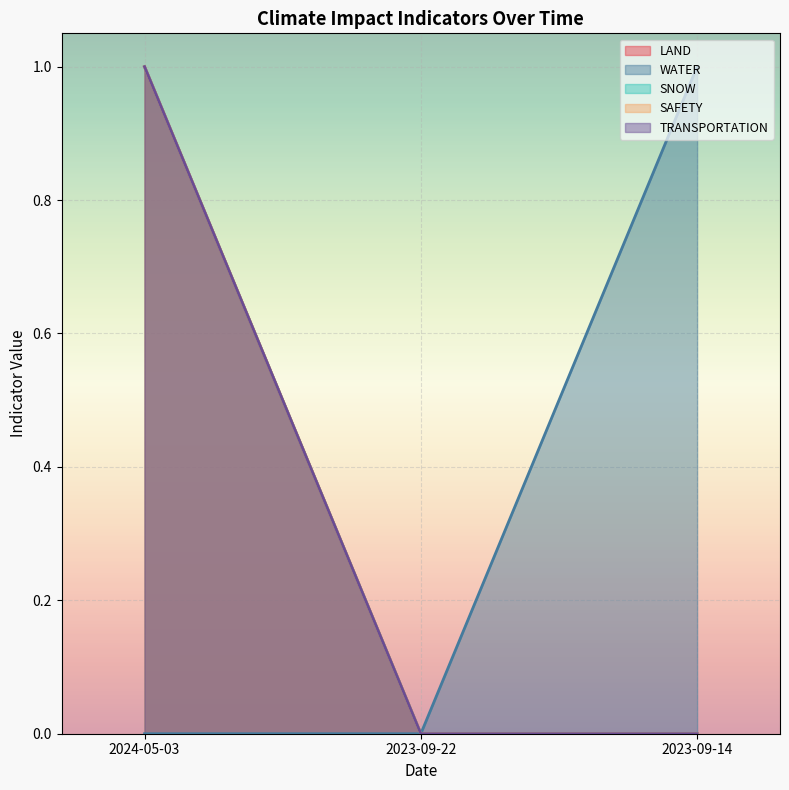

What is the difference between the highest and lowest values at 2023-09-14?

1